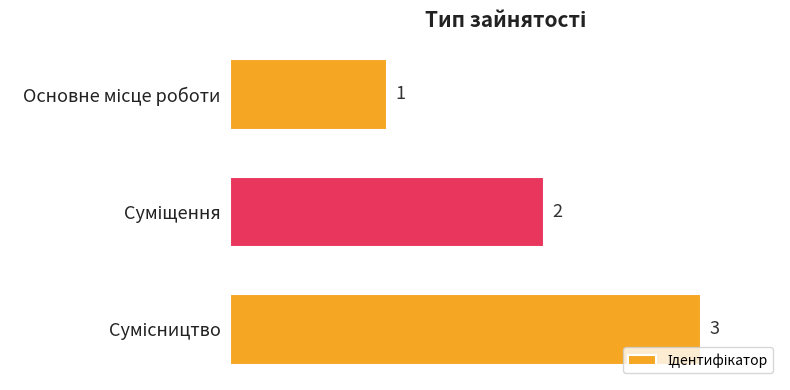

What is the maximum value shown in the chart?

3